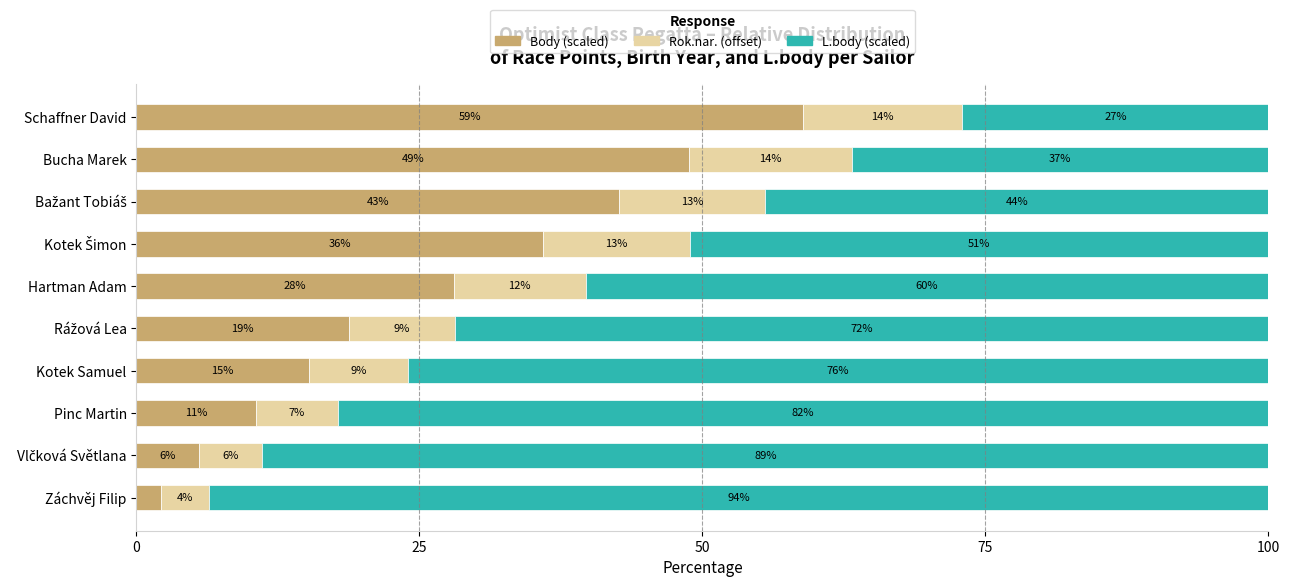

At which label does Body (scaled) reach its peak?

Schaffner David